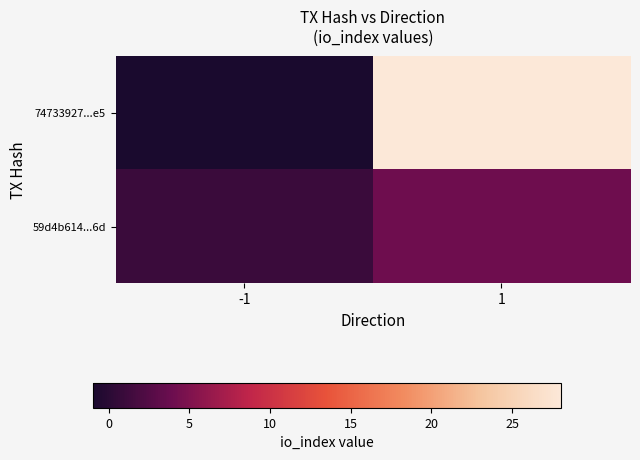

At which category is the sum across all series the highest?

1